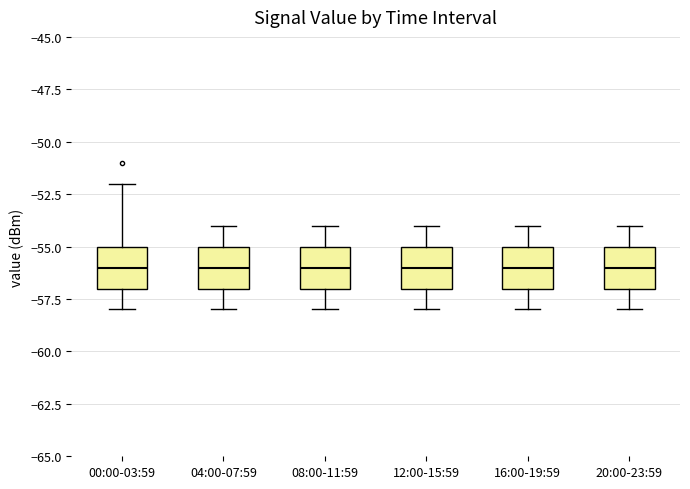

Reading left to right, transcribe this box plot: for each box, give where its median line is, the range the box spans, and where its two whiskers end, as read against the y-axis. The values are not printed on the chart, so give them approximately, as read against the axis.

00:00-03:59: median -56, box -57 to -55, whiskers -58 to -52
04:00-07:59: median -56, box -57 to -55, whiskers -58 to -54
08:00-11:59: median -56, box -57 to -55, whiskers -58 to -54
12:00-15:59: median -56, box -57 to -55, whiskers -58 to -54
16:00-19:59: median -56, box -57 to -55, whiskers -58 to -54
20:00-23:59: median -56, box -57 to -55, whiskers -58 to -54